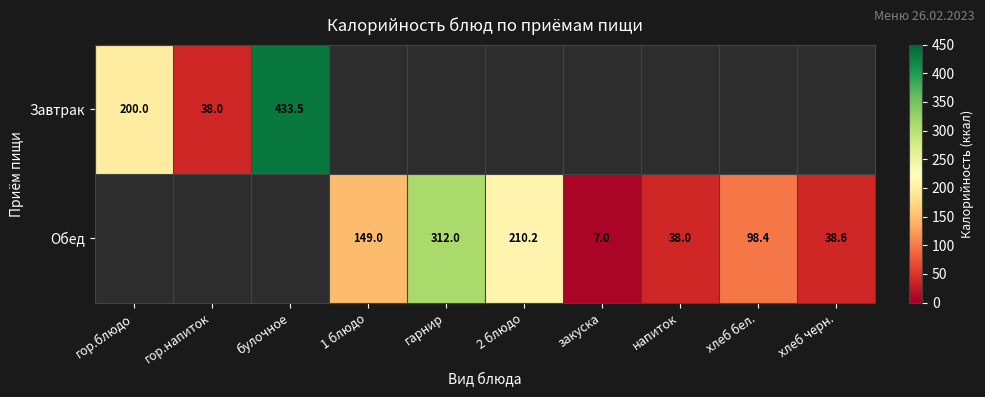

Which label corresponds to the smallest value in the chart?

закуска